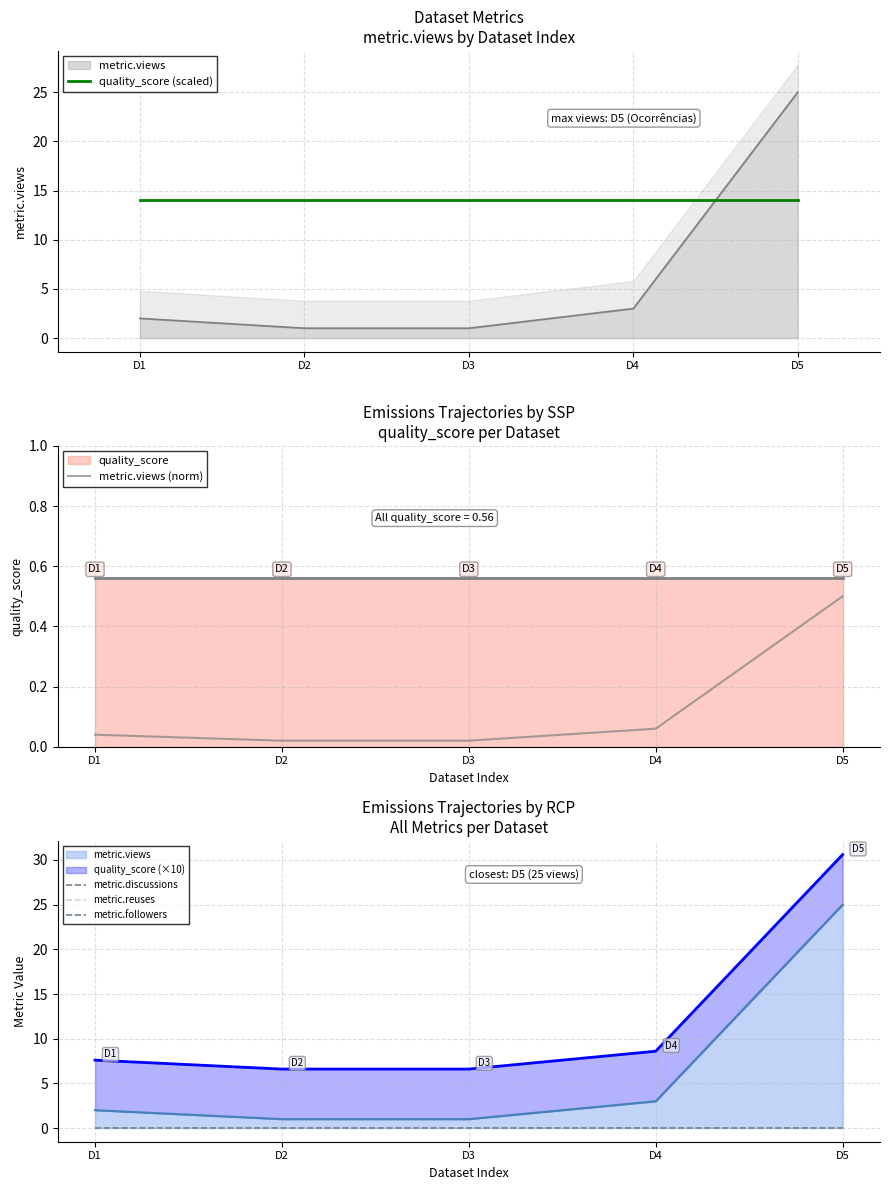

Which category has the highest value in the metric.reuses series?

D1